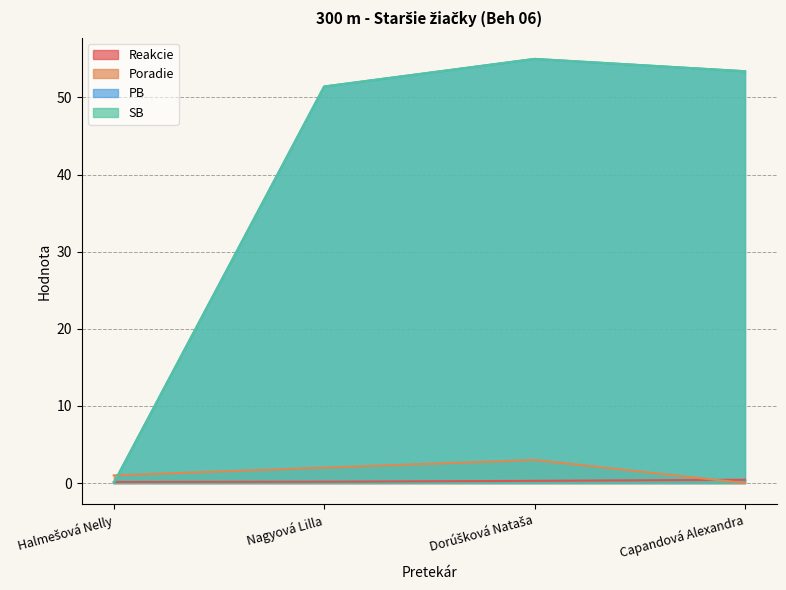

What is the label of the 2nd point from the right?

Dorúšková Nataša